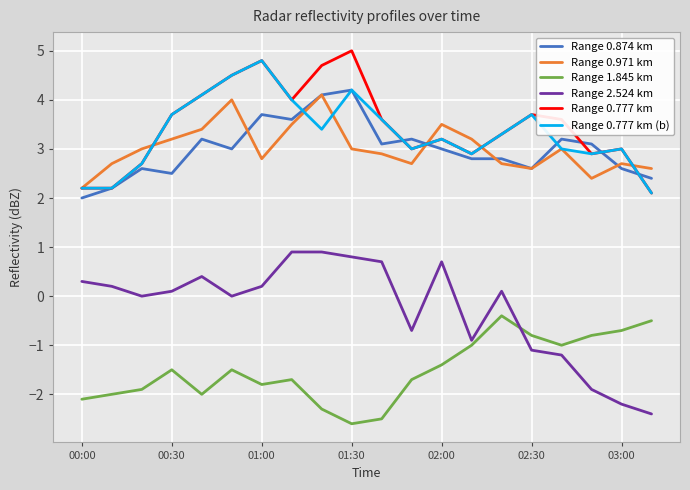

What is the greatest value displayed?

5.0